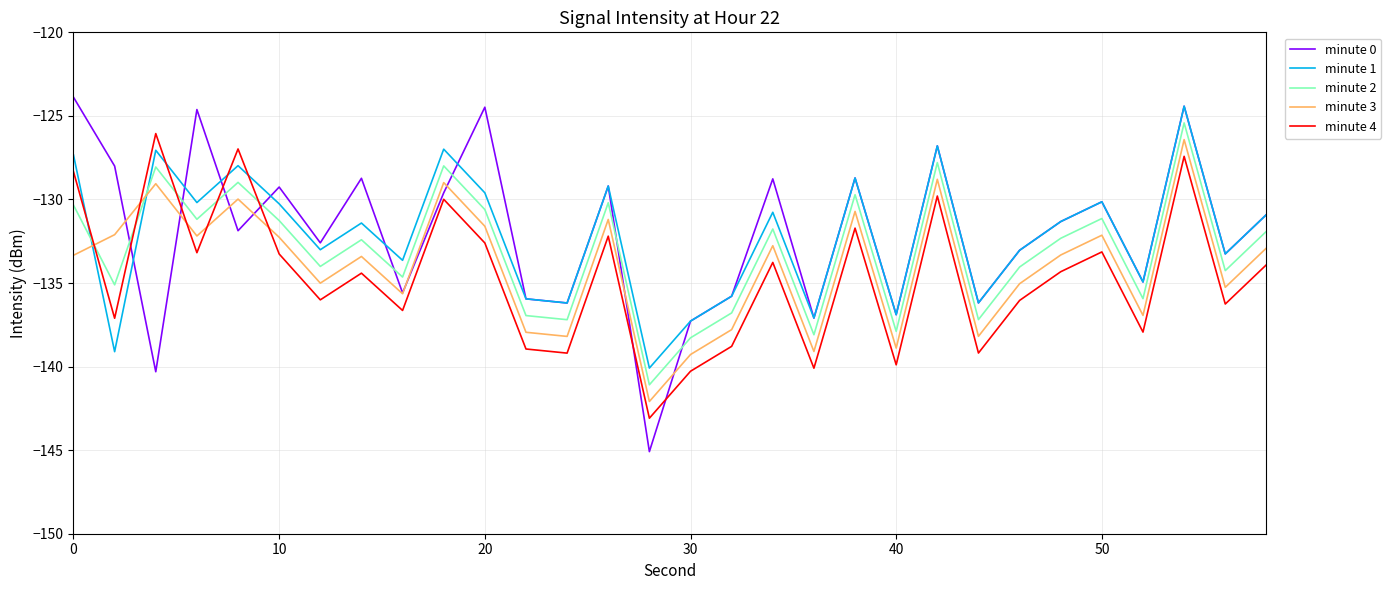

What is the lowest value of the minute 1 series?

-140.1